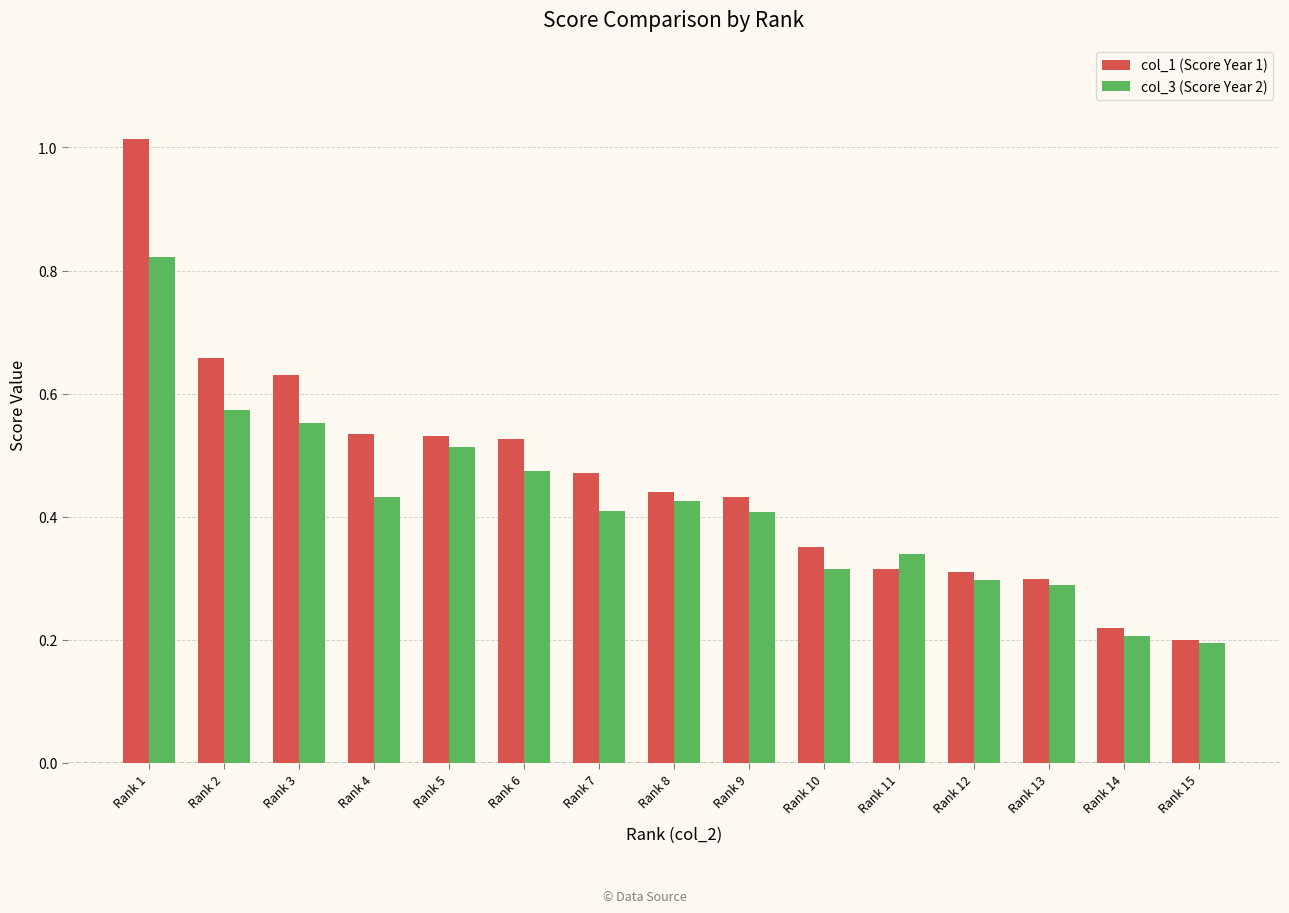

The value of col_1 (Score Year 1) at Rank 8 is 0.7. True or false?

False